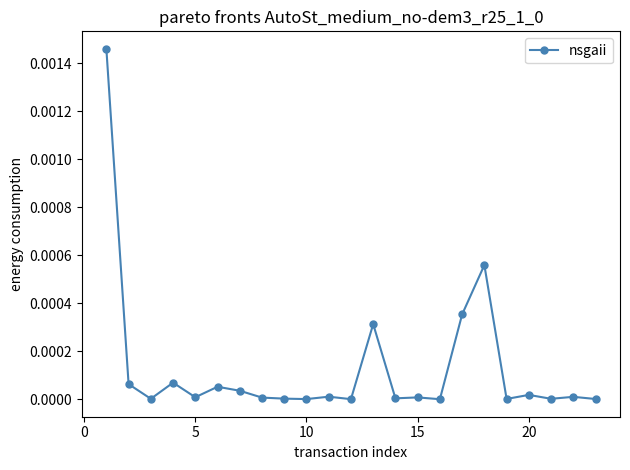

True or false: there are more than 2 points higher than both neighbors.

True